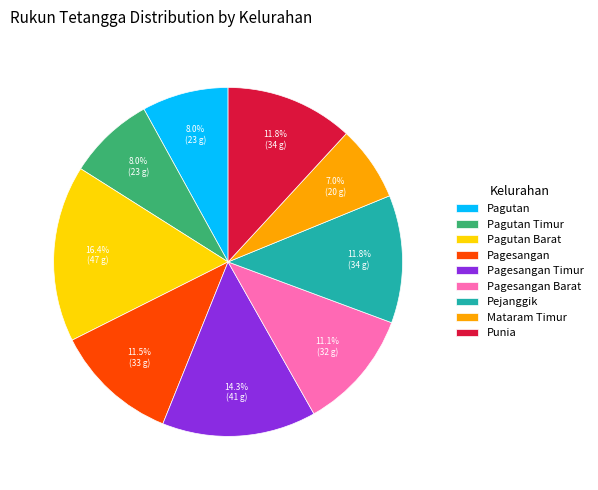

True or false: Punia accounts for 12% of the total.

True